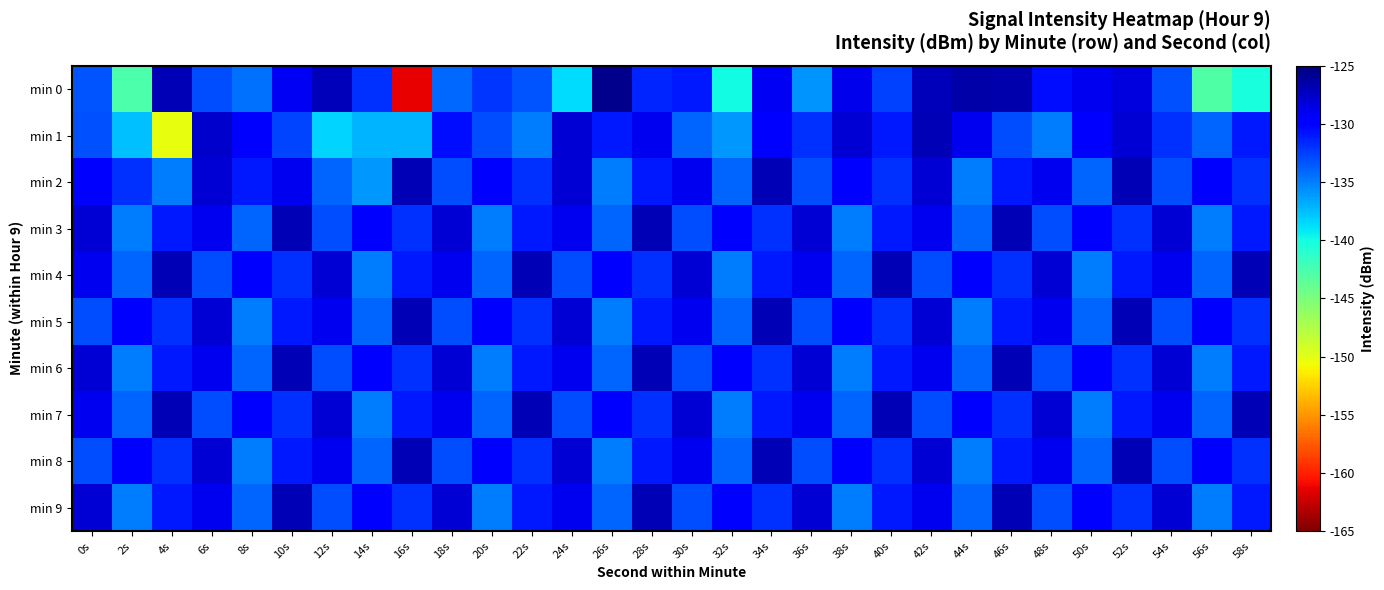

Reading left to right, transcribe all the data shown in this chart.

min 0: 0s=-133.4	2s=-142.7	4s=-127.0	6s=-133.1	8s=-134.4	10s=-129.2	12s=-127.1	14s=-132.0	16s=-161.3	18s=-134.1	20s=-132.0	22s=-133.4	24s=-138.7	26s=-125.5	28s=-131.5	30s=-131.0	32s=-139.9	34s=-129.1	36s=-135.8	38s=-128.8	40s=-132.5	42s=-127.1	44s=-126.5	46s=-126.7	48s=-130.5	50s=-129.0	52s=-128.4	54s=-133.2	56s=-142.8	58s=-140.3
min 1: 0s=-133.1	2s=-137.6	4s=-150.3	6s=-127.7	8s=-129.8	10s=-132.7	12s=-138.3	14s=-137.1	16s=-137.1	18s=-130.5	20s=-133.0	22s=-135.0	24s=-128.0	26s=-131.0	28s=-129.0	30s=-134.0	32s=-136.0	34s=-130.0	36s=-132.0	38s=-128.0	40s=-131.0	42s=-127.0	44s=-129.0	46s=-133.0	48s=-135.0	50s=-130.0	52s=-128.0	54s=-132.0	56s=-134.0	58s=-131.0
min 2: 0s=-130.0	2s=-132.0	4s=-135.0	6s=-128.0	8s=-131.0	10s=-129.0	12s=-134.0	14s=-136.0	16s=-127.0	18s=-133.0	20s=-130.0	22s=-132.0	24s=-128.0	26s=-135.0	28s=-131.0	30s=-129.0	32s=-134.0	34s=-127.0	36s=-133.0	38s=-130.0	40s=-132.0	42s=-128.0	44s=-135.0	46s=-131.0	48s=-129.0	50s=-134.0	52s=-127.0	54s=-133.0	56s=-130.0	58s=-132.0
min 3: 0s=-128.0	2s=-135.0	4s=-131.0	6s=-129.0	8s=-134.0	10s=-127.0	12s=-133.0	14s=-130.0	16s=-132.0	18s=-128.0	20s=-135.0	22s=-131.0	24s=-129.0	26s=-134.0	28s=-127.0	30s=-133.0	32s=-130.0	34s=-132.0	36s=-128.0	38s=-135.0	40s=-131.0	42s=-129.0	44s=-134.0	46s=-127.0	48s=-133.0	50s=-130.0	52s=-132.0	54s=-128.0	56s=-135.0	58s=-131.0
min 4: 0s=-129.0	2s=-134.0	4s=-127.0	6s=-133.0	8s=-130.0	10s=-132.0	12s=-128.0	14s=-135.0	16s=-131.0	18s=-129.0	20s=-134.0	22s=-127.0	24s=-133.0	26s=-130.0	28s=-132.0	30s=-128.0	32s=-135.0	34s=-131.0	36s=-129.0	38s=-134.0	40s=-127.0	42s=-133.0	44s=-130.0	46s=-132.0	48s=-128.0	50s=-135.0	52s=-131.0	54s=-129.0	56s=-134.0	58s=-127.0
min 5: 0s=-133.0	2s=-130.0	4s=-132.0	6s=-128.0	8s=-135.0	10s=-131.0	12s=-129.0	14s=-134.0	16s=-127.0	18s=-133.0	20s=-130.0	22s=-132.0	24s=-128.0	26s=-135.0	28s=-131.0	30s=-129.0	32s=-134.0	34s=-127.0	36s=-133.0	38s=-130.0	40s=-132.0	42s=-128.0	44s=-135.0	46s=-131.0	48s=-129.0	50s=-134.0	52s=-127.0	54s=-133.0	56s=-130.0	58s=-132.0
min 6: 0s=-128.0	2s=-135.0	4s=-131.0	6s=-129.0	8s=-134.0	10s=-127.0	12s=-133.0	14s=-130.0	16s=-132.0	18s=-128.0	20s=-135.0	22s=-131.0	24s=-129.0	26s=-134.0	28s=-127.0	30s=-133.0	32s=-130.0	34s=-132.0	36s=-128.0	38s=-135.0	40s=-131.0	42s=-129.0	44s=-134.0	46s=-127.0	48s=-133.0	50s=-130.0	52s=-132.0	54s=-128.0	56s=-135.0	58s=-131.0
min 7: 0s=-129.0	2s=-134.0	4s=-127.0	6s=-133.0	8s=-130.0	10s=-132.0	12s=-128.0	14s=-135.0	16s=-131.0	18s=-129.0	20s=-134.0	22s=-127.0	24s=-133.0	26s=-130.0	28s=-132.0	30s=-128.0	32s=-135.0	34s=-131.0	36s=-129.0	38s=-134.0	40s=-127.0	42s=-133.0	44s=-130.0	46s=-132.0	48s=-128.0	50s=-135.0	52s=-131.0	54s=-129.0	56s=-134.0	58s=-127.0
min 8: 0s=-133.0	2s=-130.0	4s=-132.0	6s=-128.0	8s=-135.0	10s=-131.0	12s=-129.0	14s=-134.0	16s=-127.0	18s=-133.0	20s=-130.0	22s=-132.0	24s=-128.0	26s=-135.0	28s=-131.0	30s=-129.0	32s=-134.0	34s=-127.0	36s=-133.0	38s=-130.0	40s=-132.0	42s=-128.0	44s=-135.0	46s=-131.0	48s=-129.0	50s=-134.0	52s=-127.0	54s=-133.0	56s=-130.0	58s=-132.0
min 9: 0s=-128.0	2s=-135.0	4s=-131.0	6s=-129.0	8s=-134.0	10s=-127.0	12s=-133.0	14s=-130.0	16s=-132.0	18s=-128.0	20s=-135.0	22s=-131.0	24s=-129.0	26s=-134.0	28s=-127.0	30s=-133.0	32s=-130.0	34s=-132.0	36s=-128.0	38s=-135.0	40s=-131.0	42s=-129.0	44s=-134.0	46s=-127.0	48s=-133.0	50s=-130.0	52s=-132.0	54s=-128.0	56s=-135.0	58s=-131.0